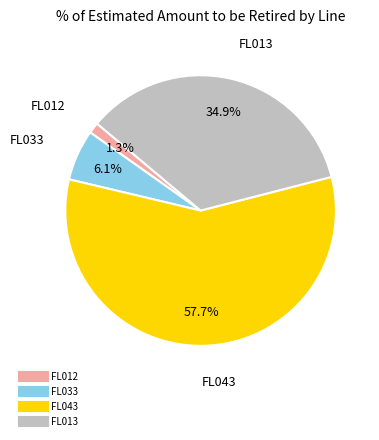

Between FL013 and FL012, which is larger?

FL013